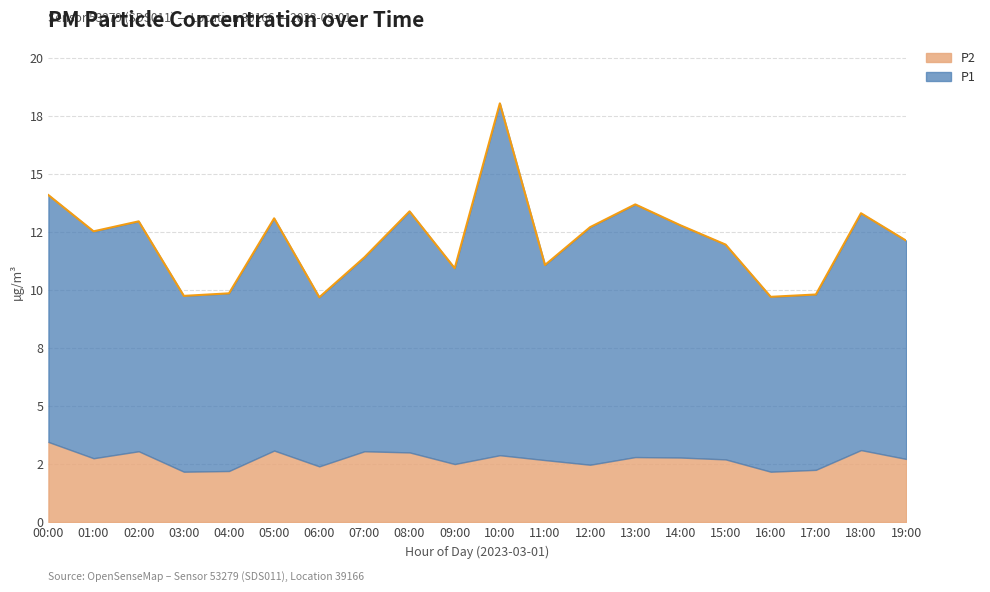

List the labels in order of value, smallest first.

06:00, 16:00, 03:00, 17:00, 04:00, 09:00, 11:00, 07:00, 15:00, 19:00, 01:00, 12:00, 14:00, 02:00, 05:00, 18:00, 08:00, 13:00, 00:00, 10:00